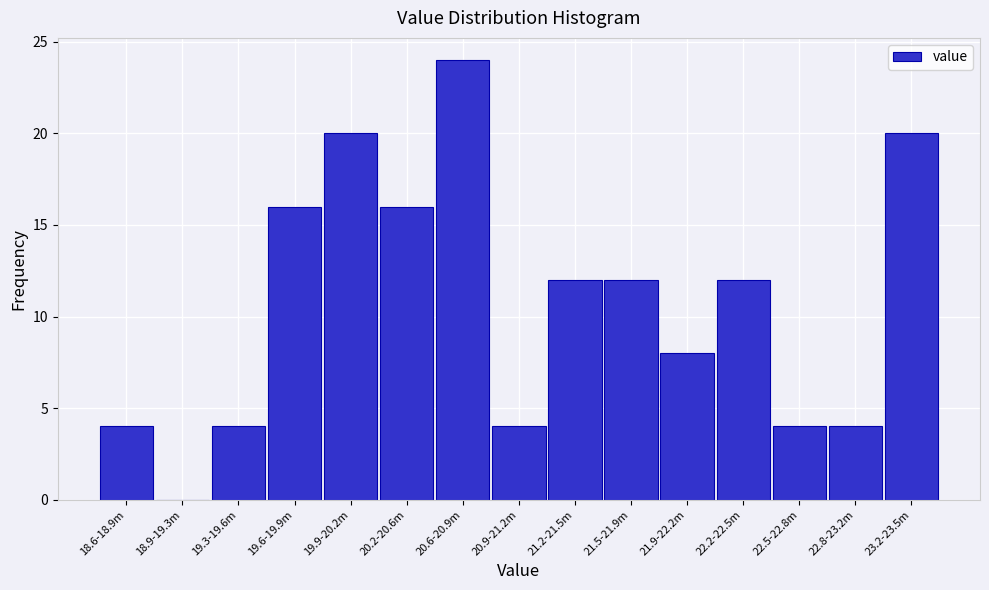

Reading left to right, transcribe all the data shown in this chart.

18.6-18.9m=4	18.9-19.3m=0	19.3-19.6m=4	19.6-19.9m=16	19.9-20.2m=20	20.2-20.6m=16	20.6-20.9m=24	20.9-21.2m=4	21.2-21.5m=12	21.5-21.9m=12	21.9-22.2m=8	22.2-22.5m=12	22.5-22.8m=4	22.8-23.2m=4	23.2-23.5m=20